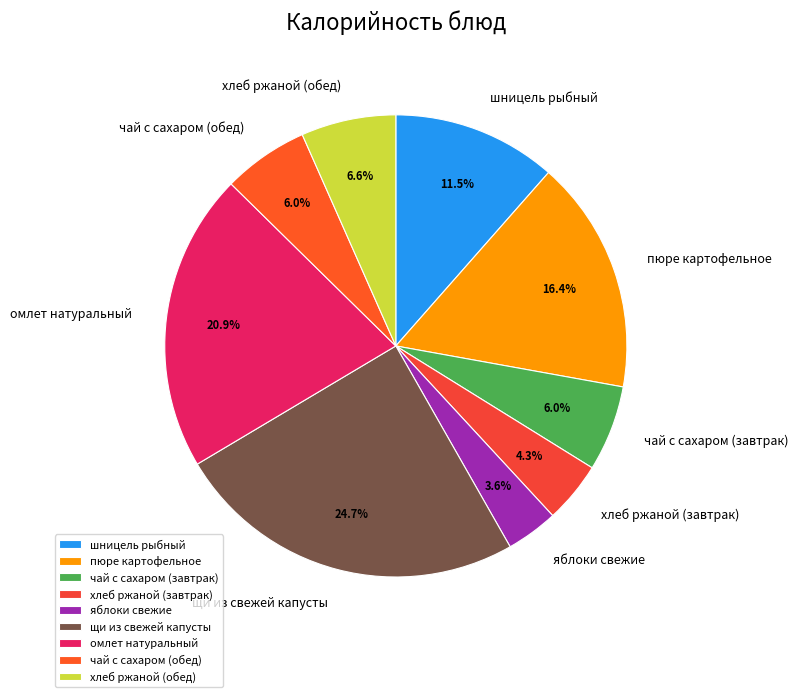

Which has a higher value, пюре картофельное or шницель рыбный?

пюре картофельное